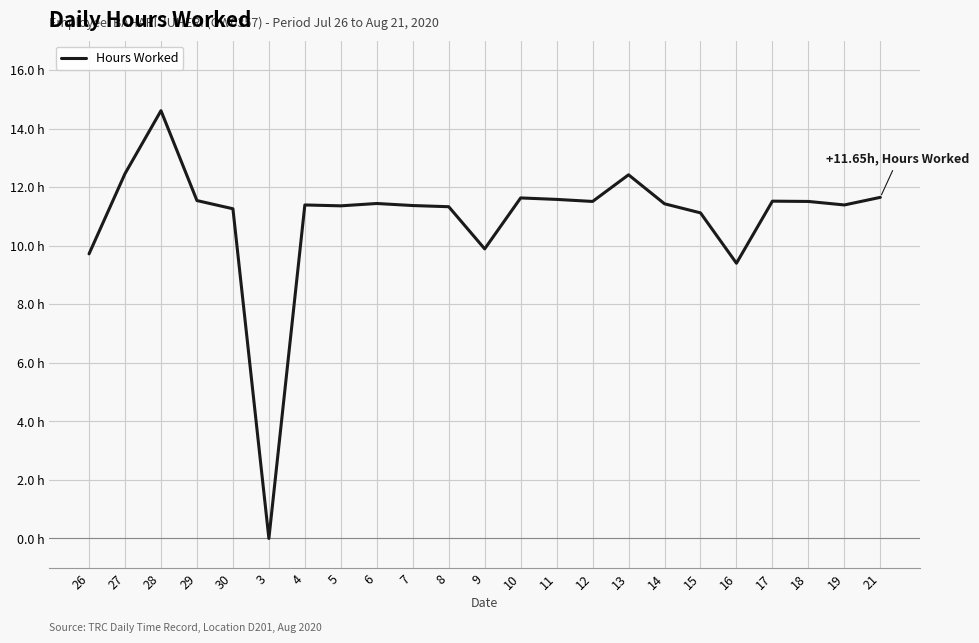

Which has a higher value, 30 or 13?

13